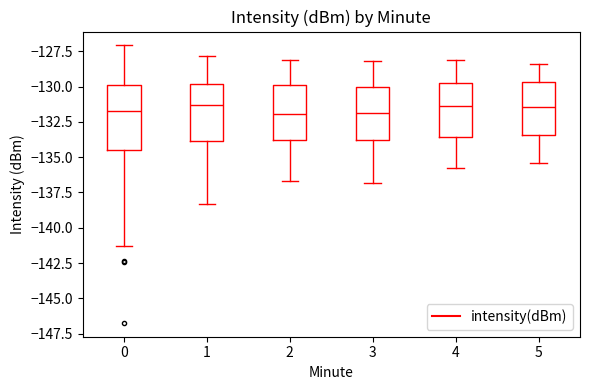

Reading left to right, transcribe this box plot: for each box, give where its median line is, the range the box spans, and where its two whiskers end, as read against the y-axis. The values are not printed on the chart, so give them approximately, as read against the axis.

0: median -131.5, box -134.5 to -130.0, whiskers -141.5 to -127.0
1: median -131.5, box -134.0 to -130.0, whiskers -138.5 to -128.0
2: median -132.0, box -134.0 to -130.0, whiskers -136.5 to -128.0
3: median -132.0, box -134.0 to -130.0, whiskers -137.0 to -128.0
4: median -131.5, box -133.5 to -129.5, whiskers -136.0 to -128.0
5: median -131.5, box -133.5 to -129.5, whiskers -135.5 to -128.5